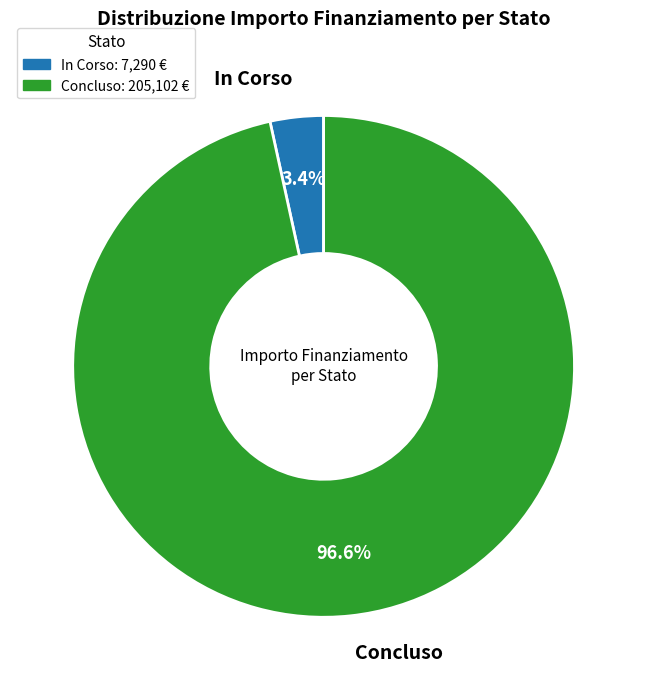

Do Concluso and In Corso together represent more than half of the pie?

Yes